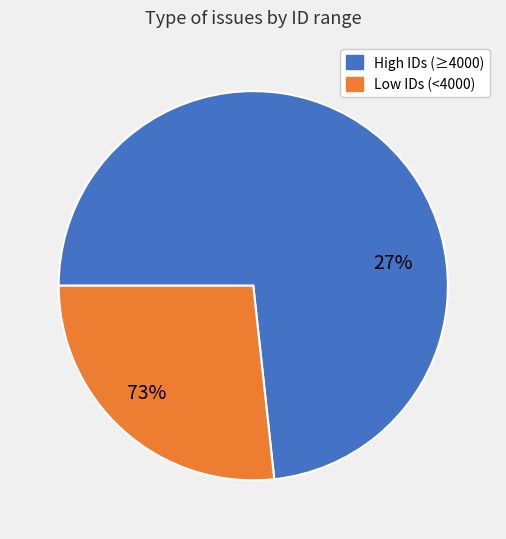

Is the sum of 3837 and 4395 greater than half?

No